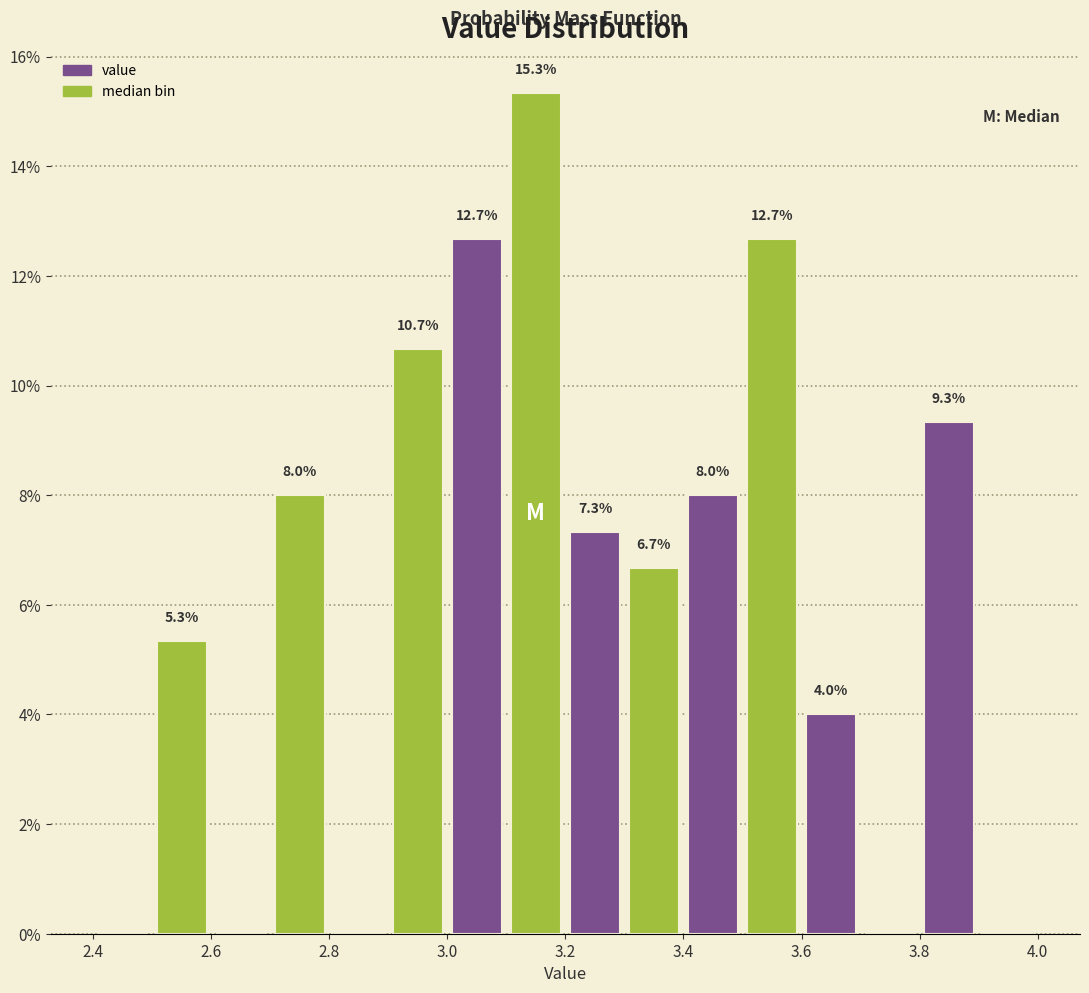

Over which range of the x-axis is the bar tallest?

3.1 to 3.2